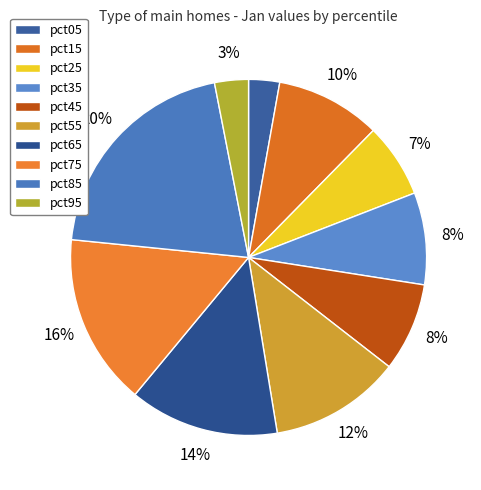

Is the sum of pct15 and pct85 greater than half?

No